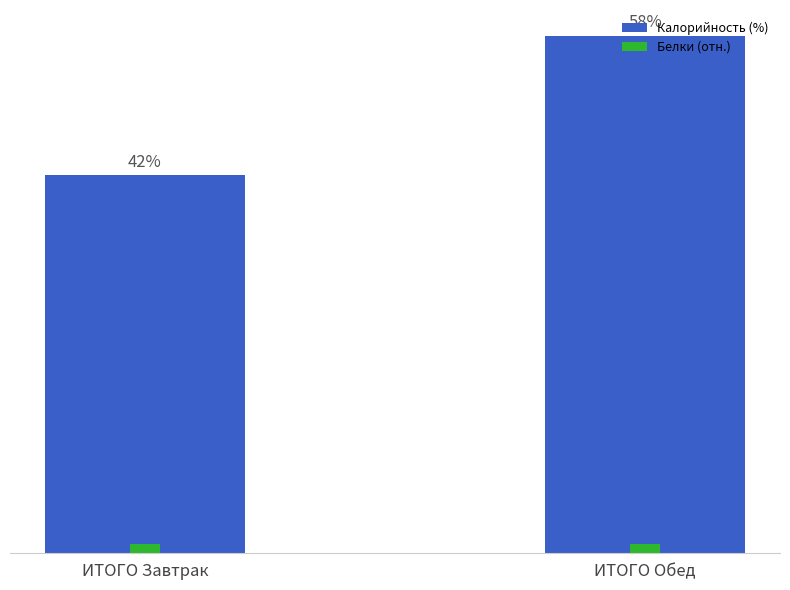

Between ИТОГО Завтрак and ИТОГО Обед, which series saw the biggest shift?

Калорийность (%)